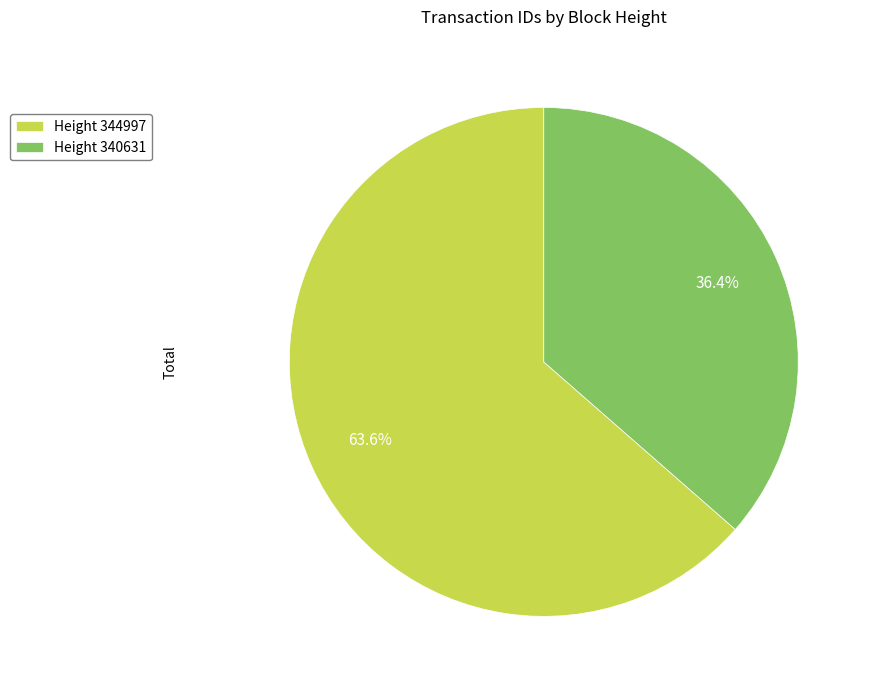

Is Height 340631 the majority of the pie?

No